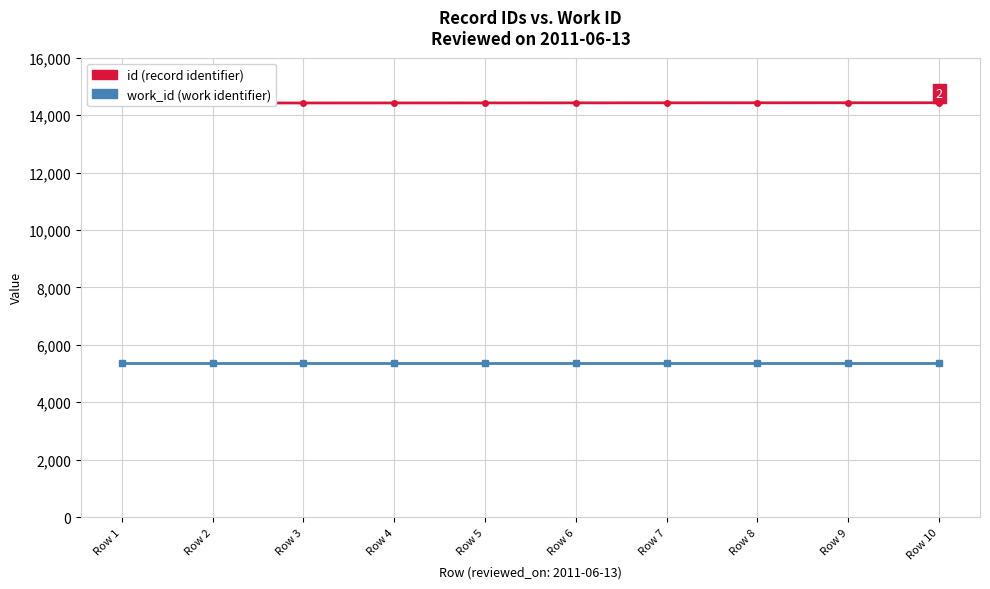

True or false: id has a value of 14427 at Row 6.

True